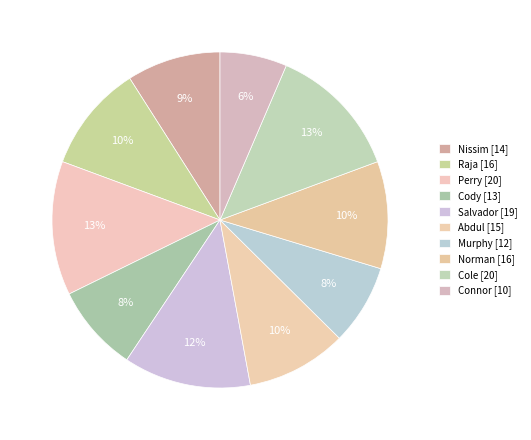

Which slice is the largest?

Perry